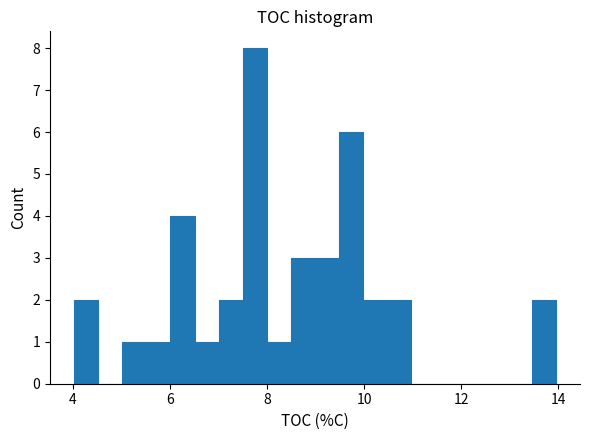

Read against the x-axis, roughly where is the centre of the tallest bar?

7.8